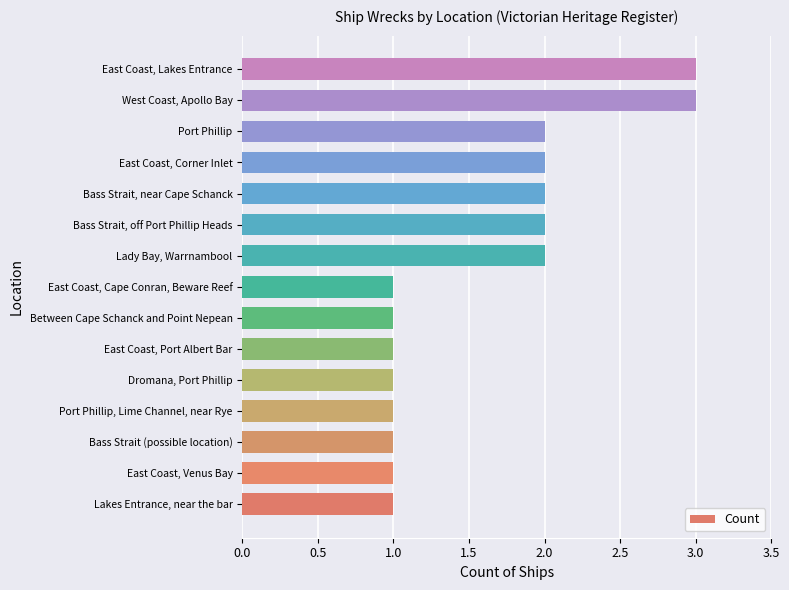

Read the value at East Coast, Lakes Entrance.

3